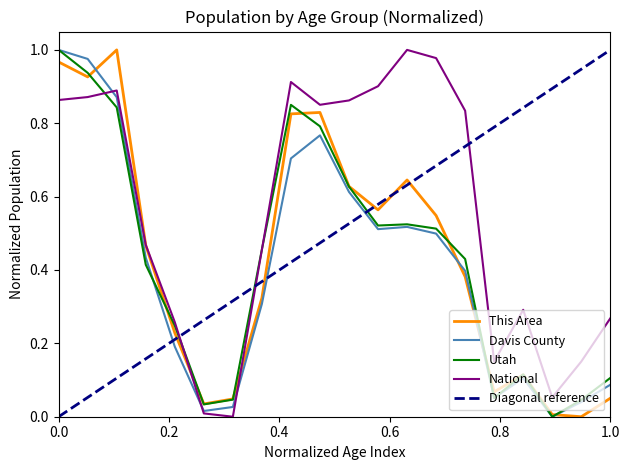

The value of Davis County at 0.0 is 1.0. True or false?

True